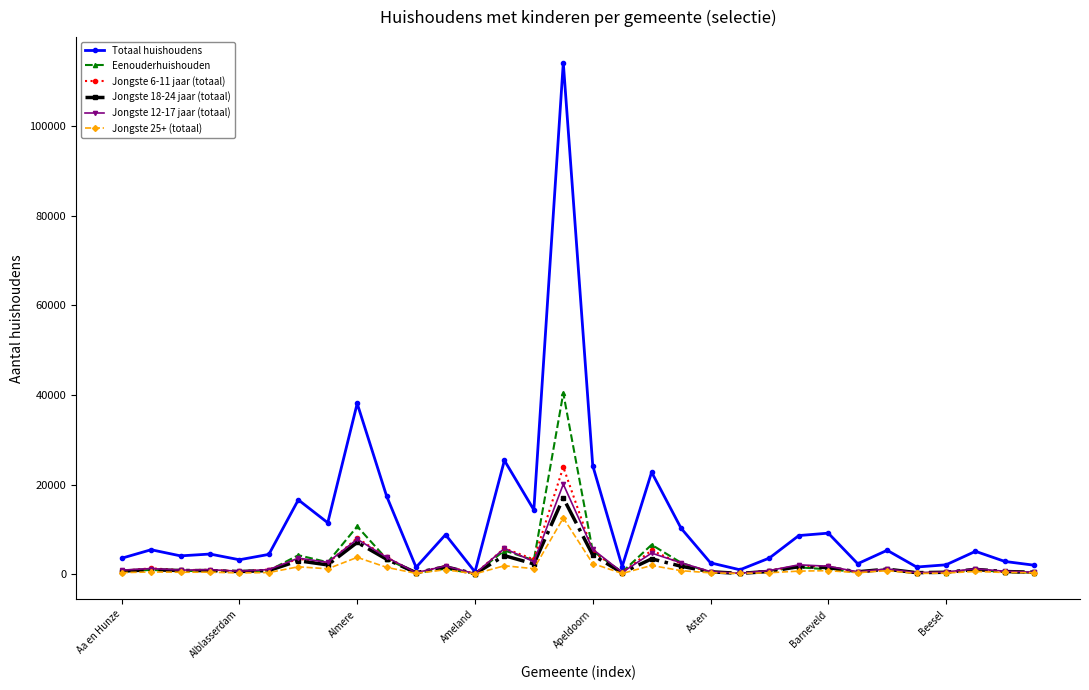

List the series in order of their peak value, lowest first.

Jongste 25+ (totaal), Jongste 18-24 jaar (totaal), Jongste 12-17 jaar (totaal), Jongste 6-11 jaar (totaal), Eenouderhuishouden, Totaal huishoudens